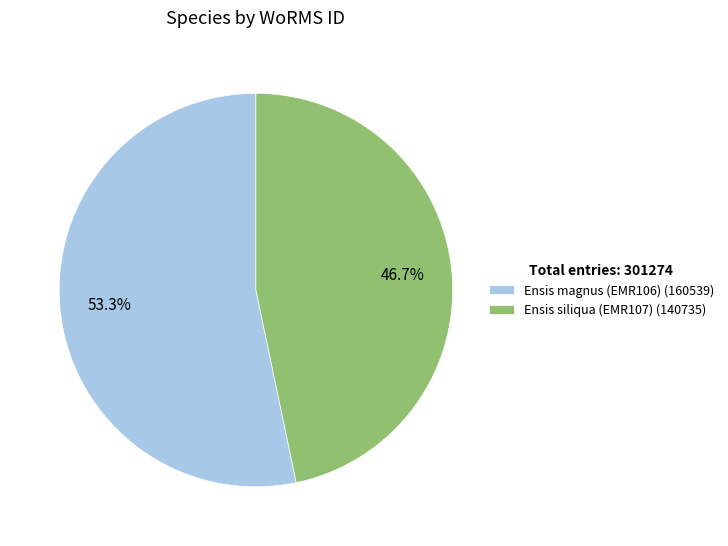

Approximately how many times larger is the value at Ensis magnus (EMR106) compared to Ensis siliqua (EMR107)?

1.1